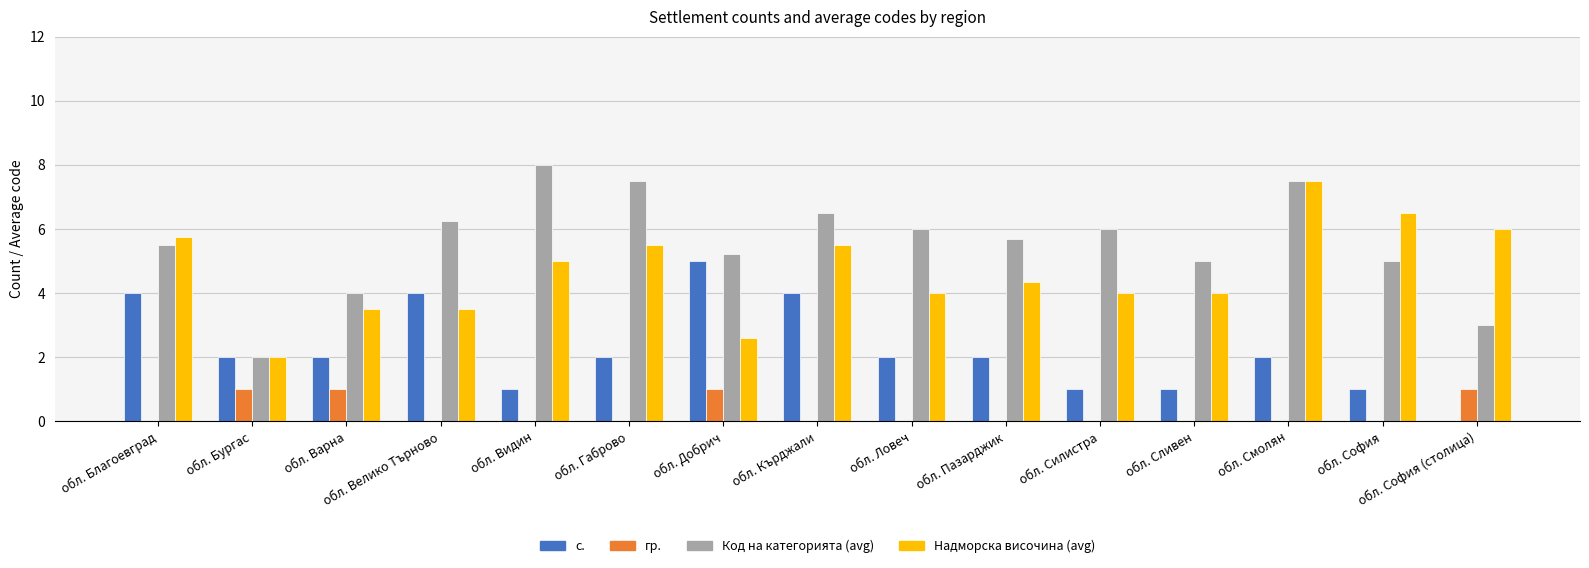

Between обл. Бургас and обл. София (столица), which series saw the biggest shift?

Надморска височина (avg)